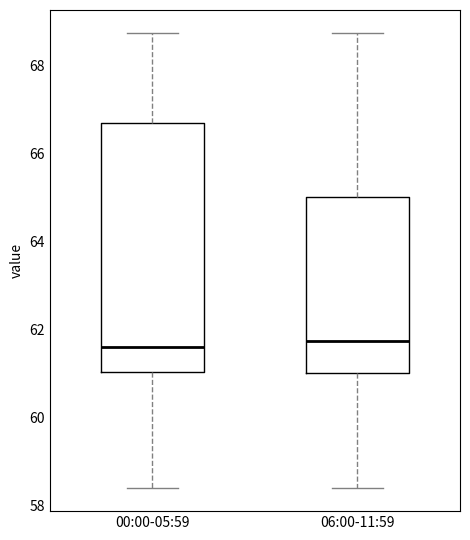

Which box is the tallest, from its lower edge to its upper edge?

00:00-05:59